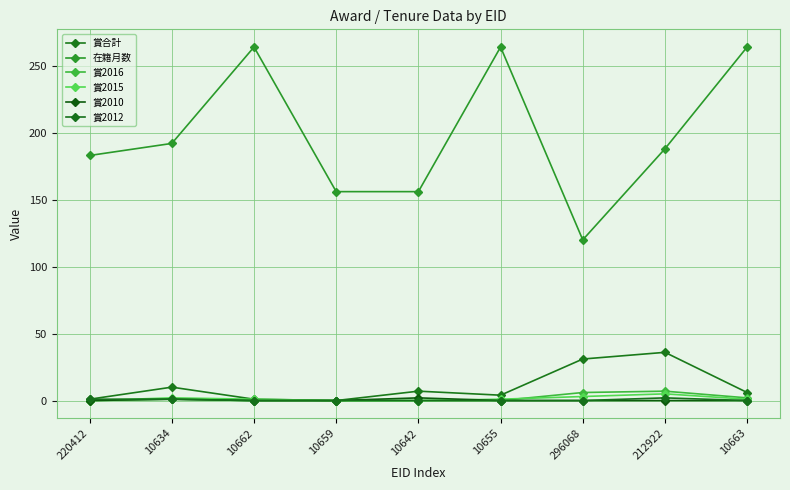

Reading left to right, list all the values displayed in this chart.

賞合計: 1	10	1	0	7	4	31	36	6
在籍月数: 183	192	264	156	156	264	120	188	264
賞2016: 0	1	0	0	0	0	6	7	2
賞2015: 0	2	1	0	0	1	3	5	1
賞2010: 0	1	0	0	2	0	0	0	0
賞2012: 1	1	0	0	0	0	0	2	0